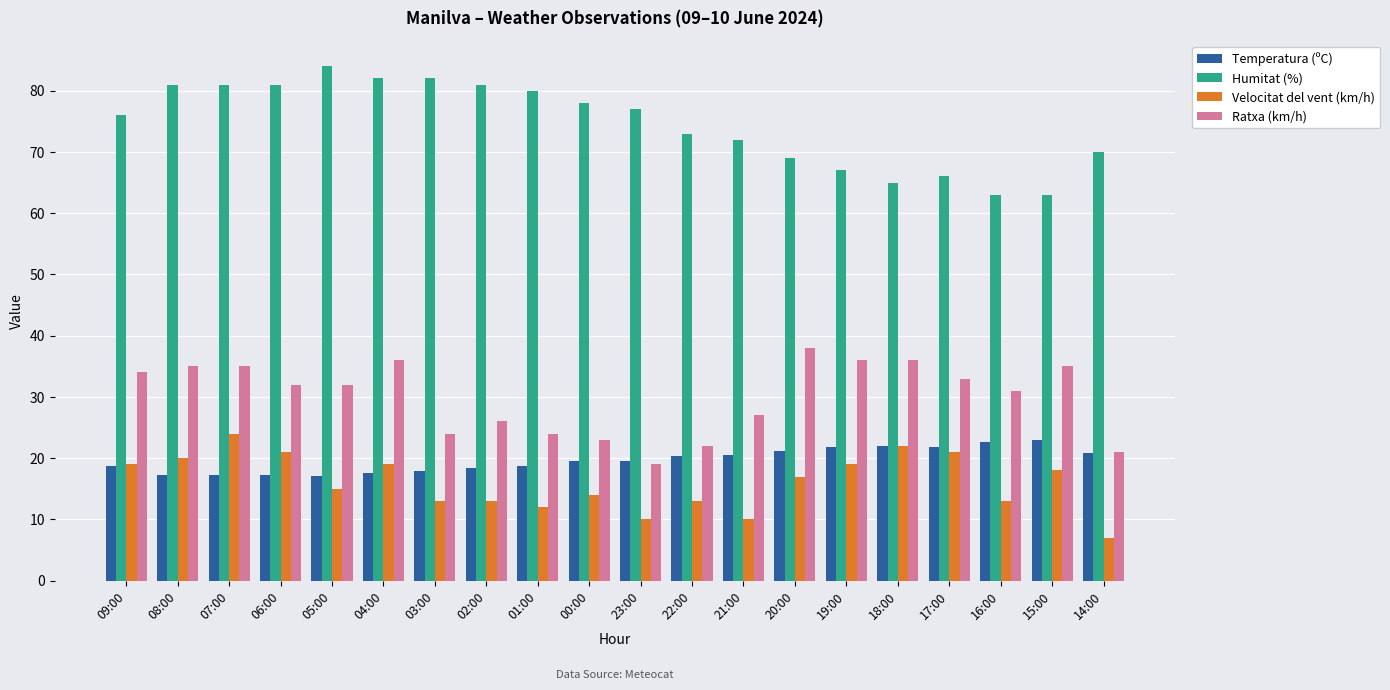

Is it true that Temperatura (ºC) equals 37.5 at 20:00?

False